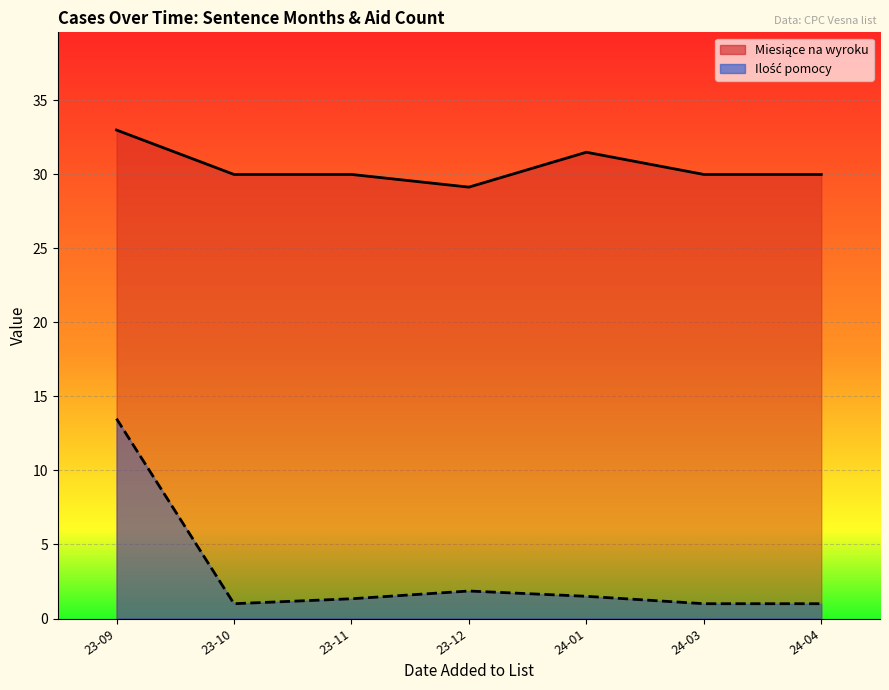

Which series has the widest spread of values?

Ilość pomocy (line)